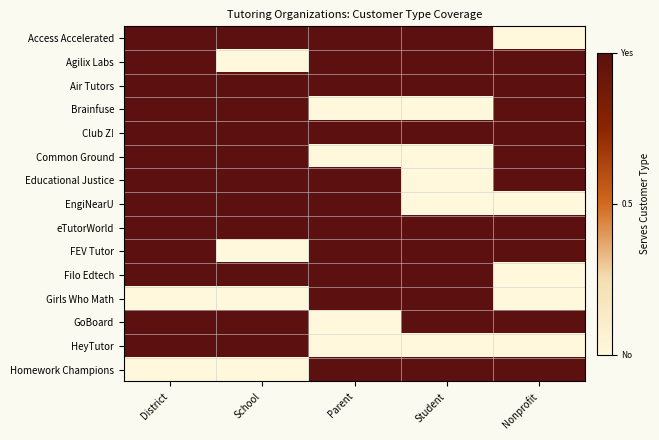

Rank the series at Nonprofit from highest to lowest value.

Agilix Labs, Air Tutors, Brainfuse, Club Z!, Common Ground, Educational Justice, eTutorWorld, FEV Tutor, GoBoard, Homework Champions, Access Accelerated, EngiNearU, Filo Edtech, Girls Who Math, HeyTutor